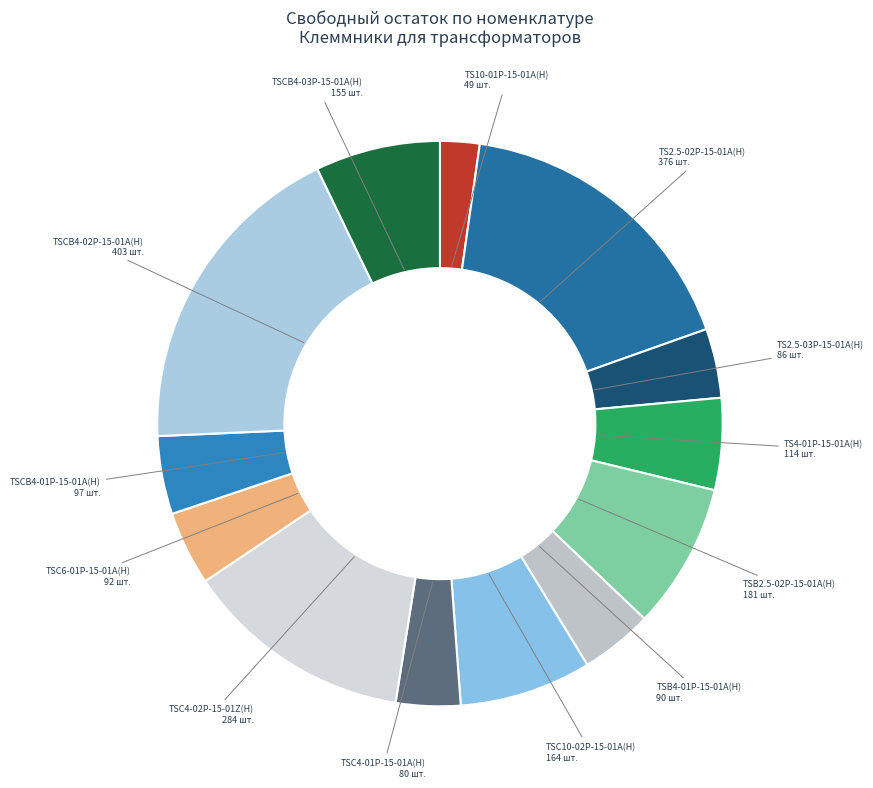

Is the sum of TSB2.5-02P-15-01A(H) and TS4-01P-15-01A(H) greater than half?

No